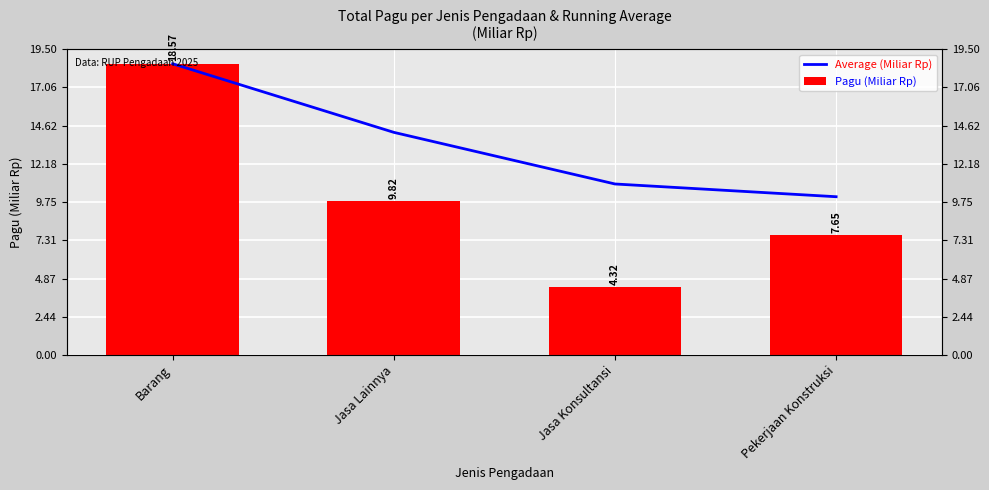

At which label does Pagu (Miliar Rp) first exceed 9?

Barang